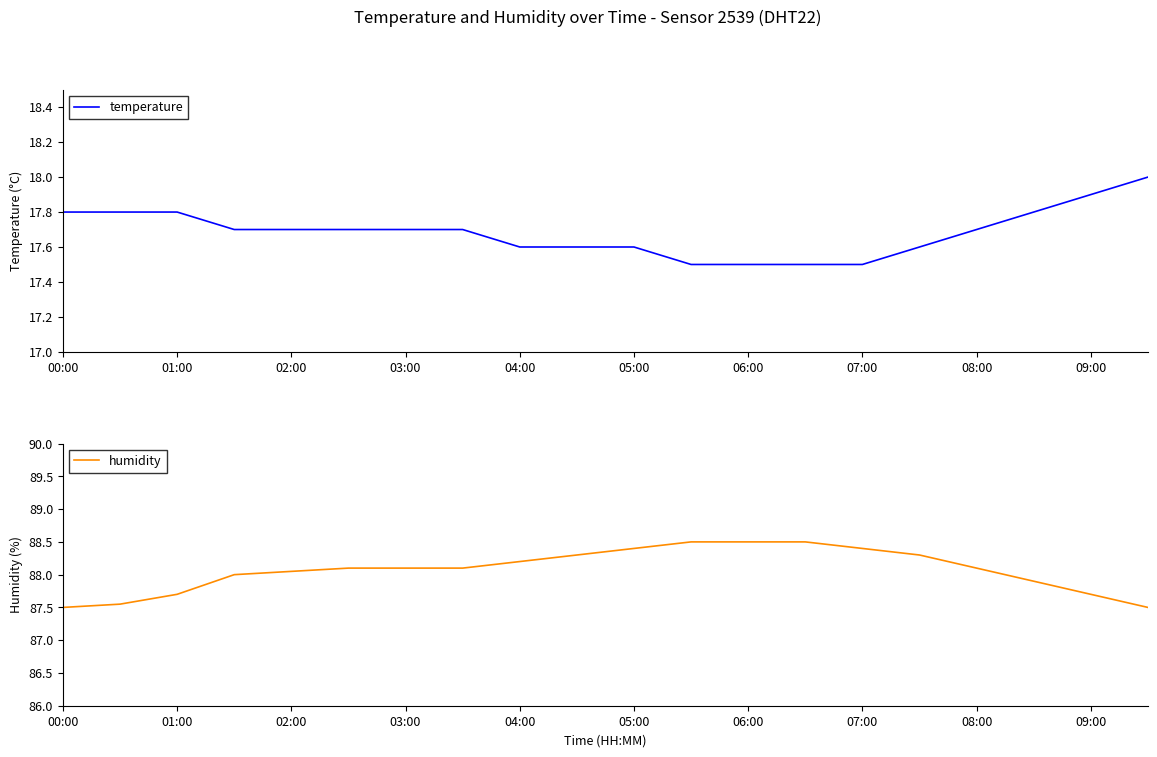

The value of temperature at 04:00 is 17.6. True or false?

True